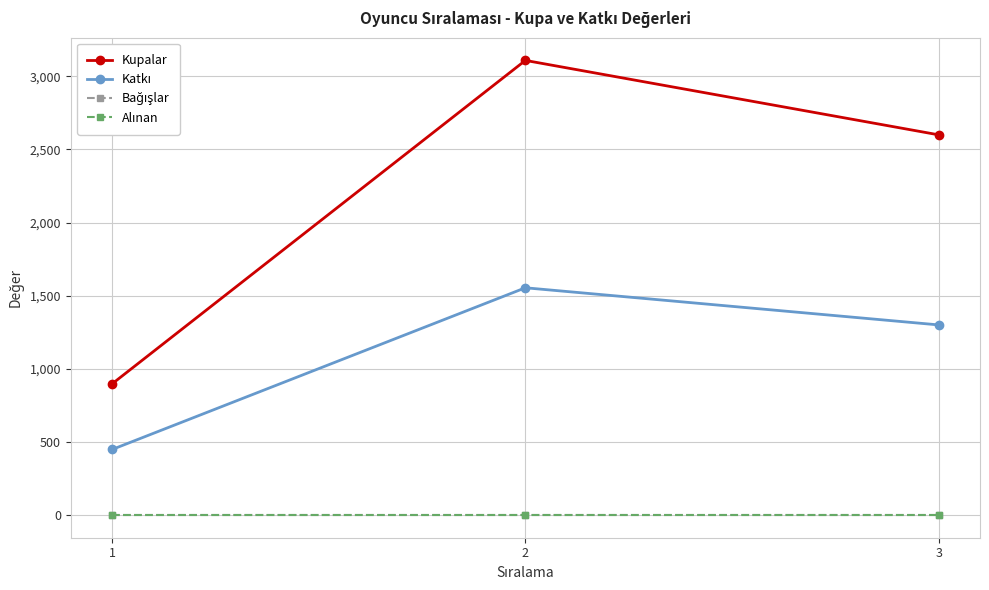

Does the chart have visible grid lines?

Yes